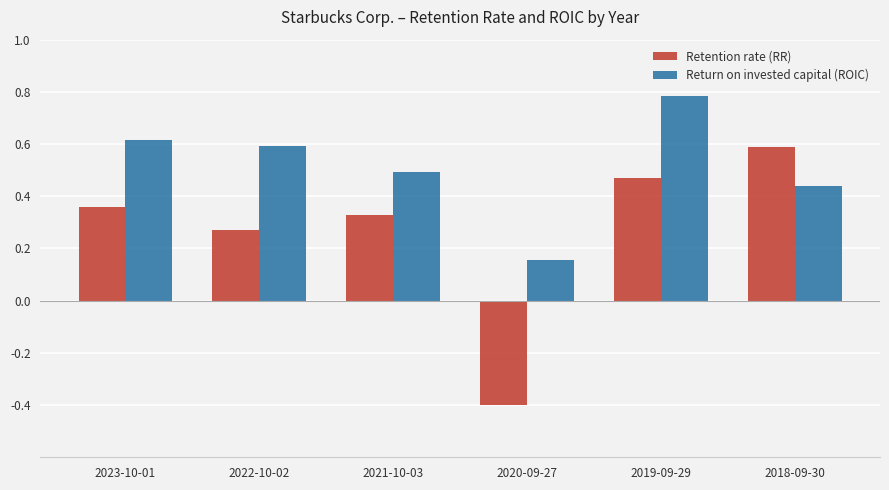

Rank the categories by Return on invested capital (ROIC) value from lowest to highest.

2020-09-27, 2018-09-30, 2021-10-03, 2022-10-02, 2023-10-01, 2019-09-29